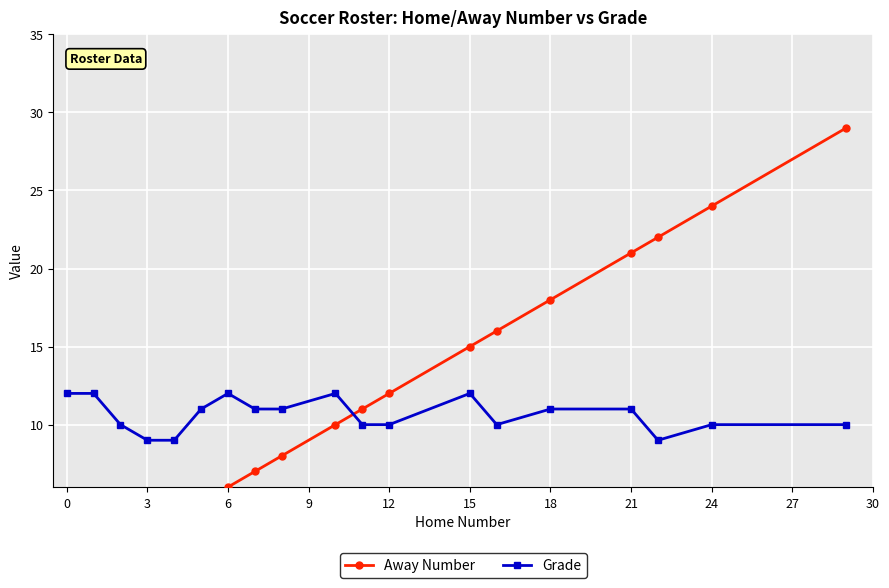

After their last crossing, which series has the higher values: Grade or Away Number?

Away Number